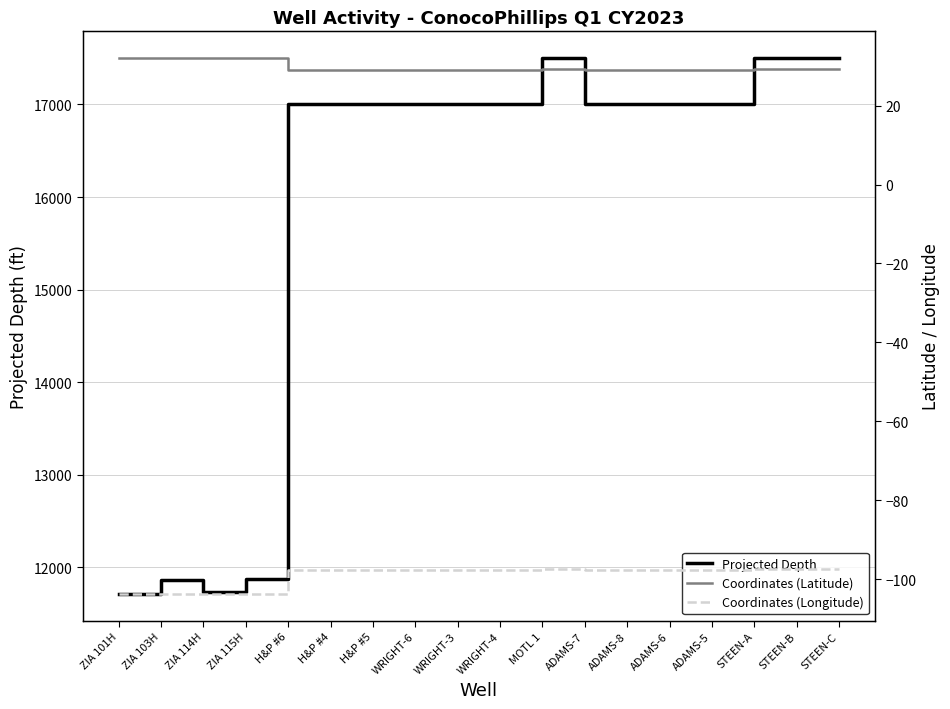

Which series has the widest spread of values?

Projected Depth